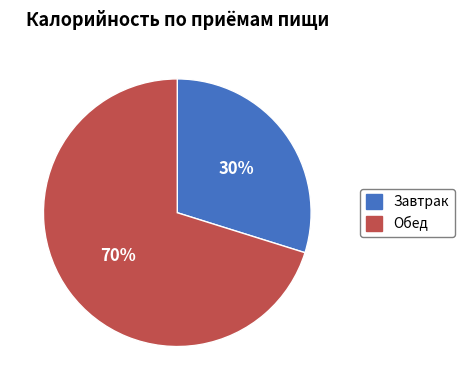

Is it true that Обед is 70% of the pie?

True